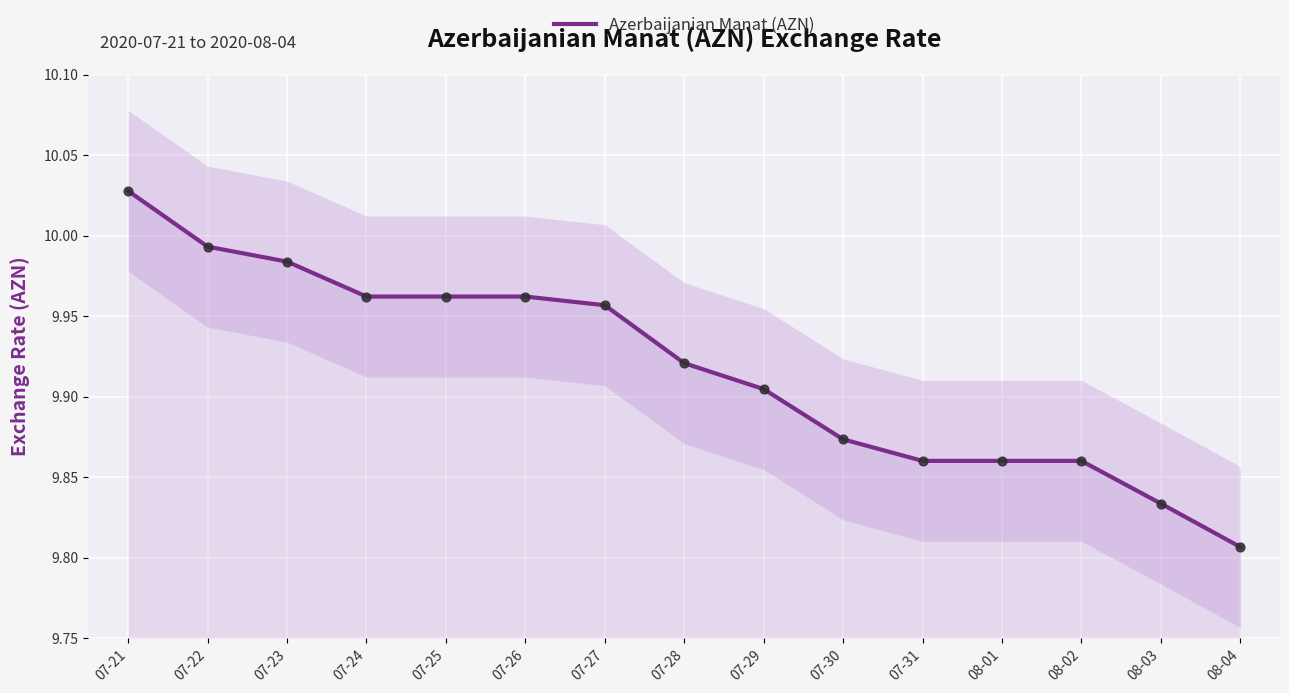

Which has a higher value, 08-01 or 07-25?

07-25